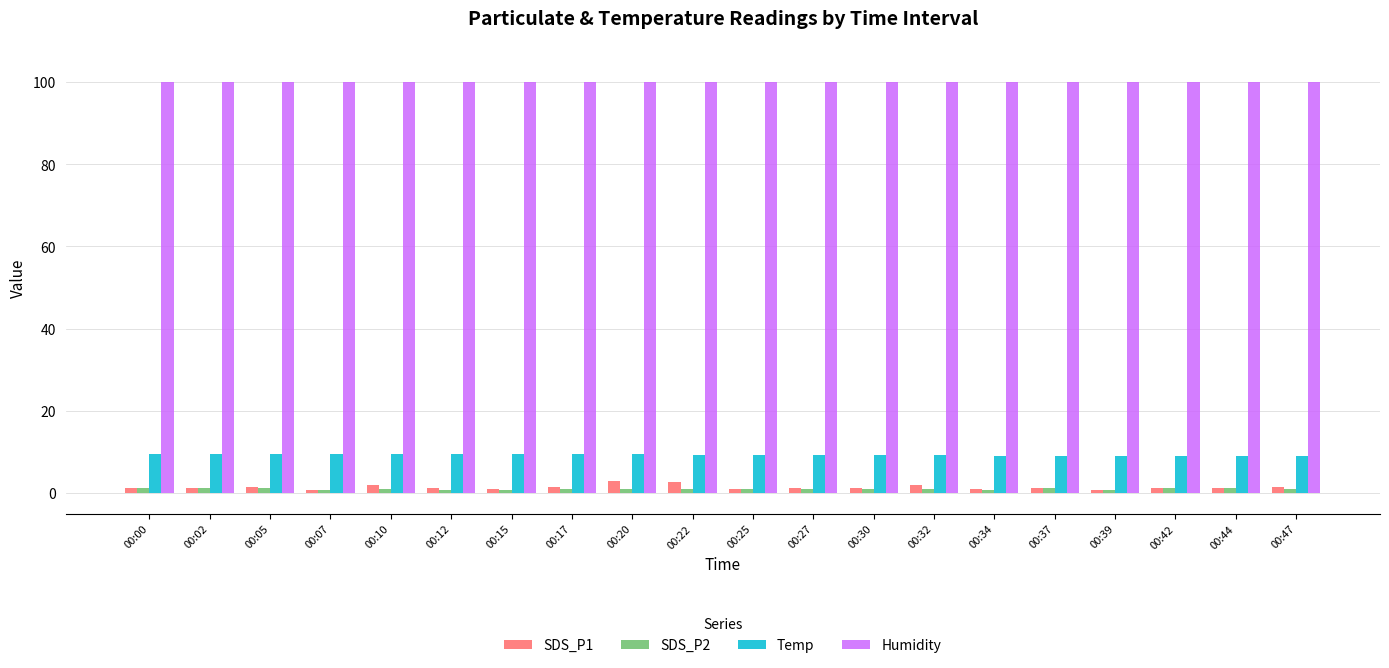

Does the chart contain stacked bars?

No